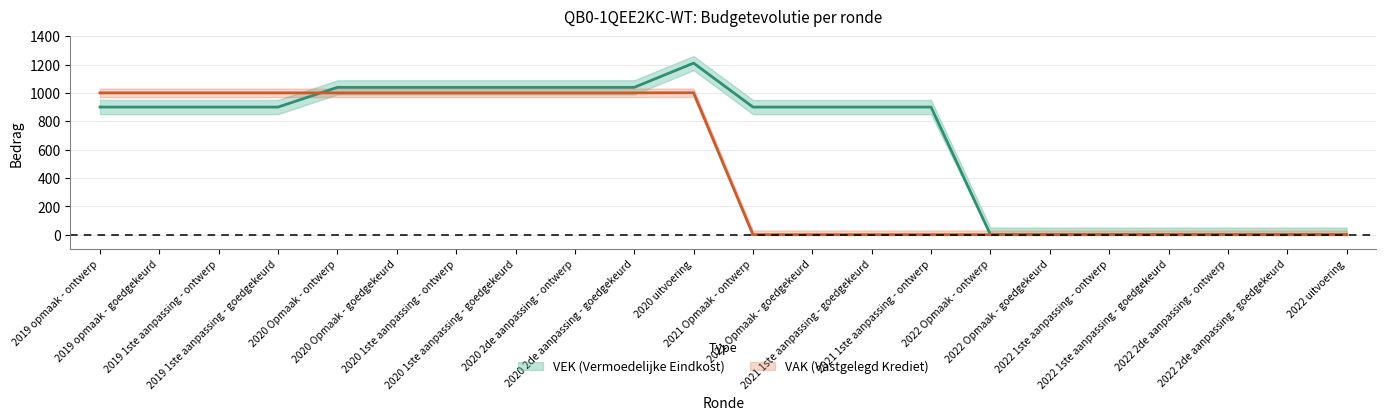

Count the number of data series in this chart.

2